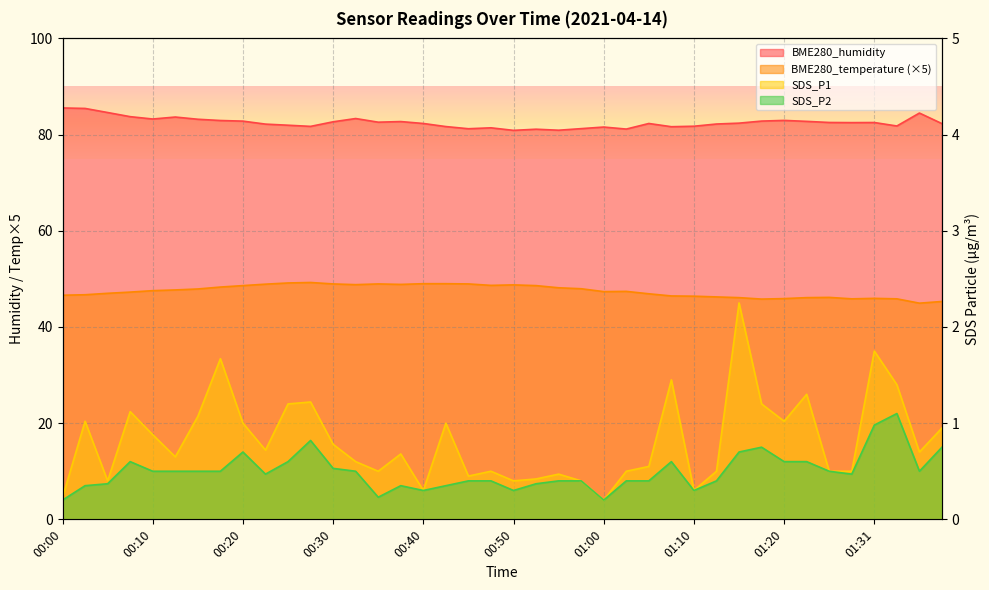

List the series in order of their peak value, lowest first.

SDS_P2, SDS_P1, BME280_temperature, BME280_humidity